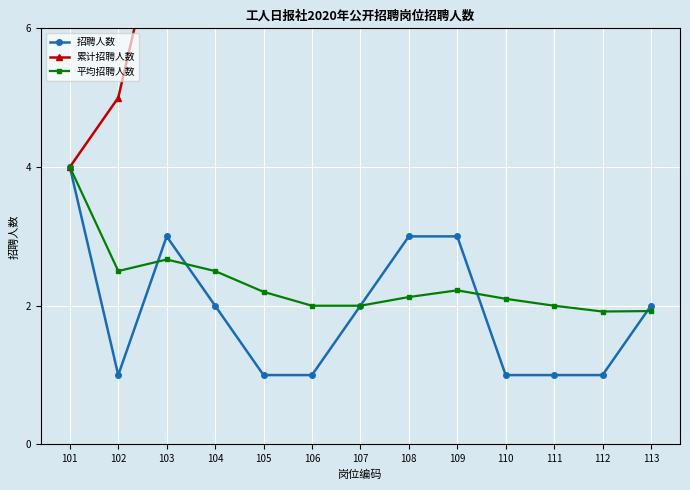

The 平均招聘人数 series shows 2.1 at 108. True or false?

True